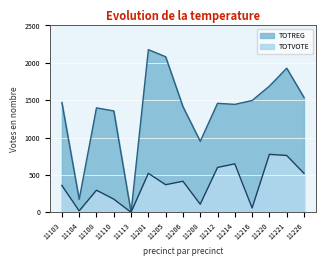

True or false: TOTREG and TOTVOTE intersect in this chart.

False